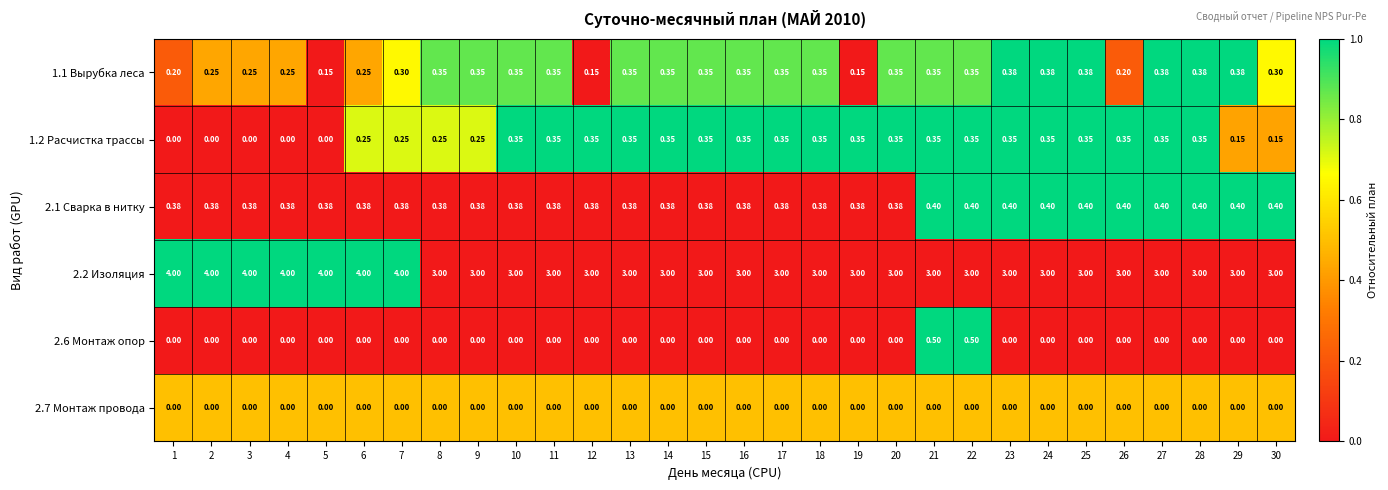

Is the value of 2.1 Сварка в нитку at 10 greater than the value of 2.7 Монтаж провода at 28?

Yes